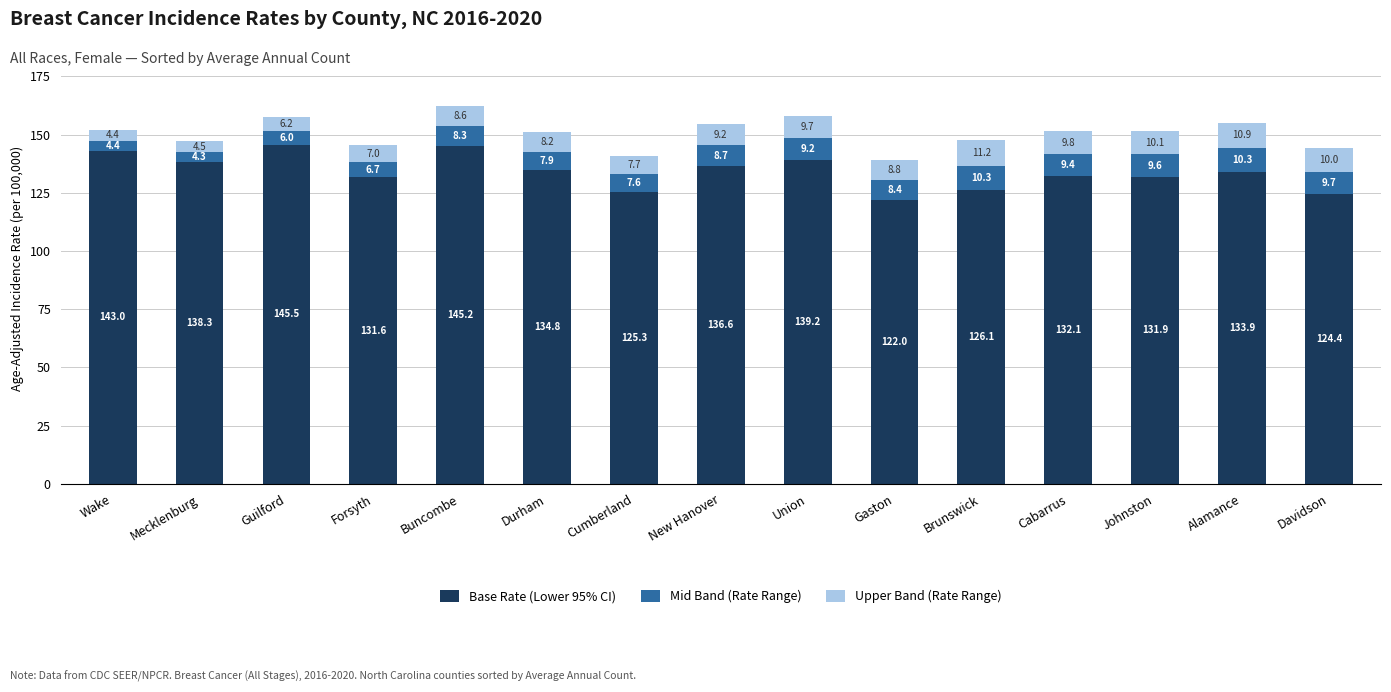

Does the chart contain stacked bars?

Yes